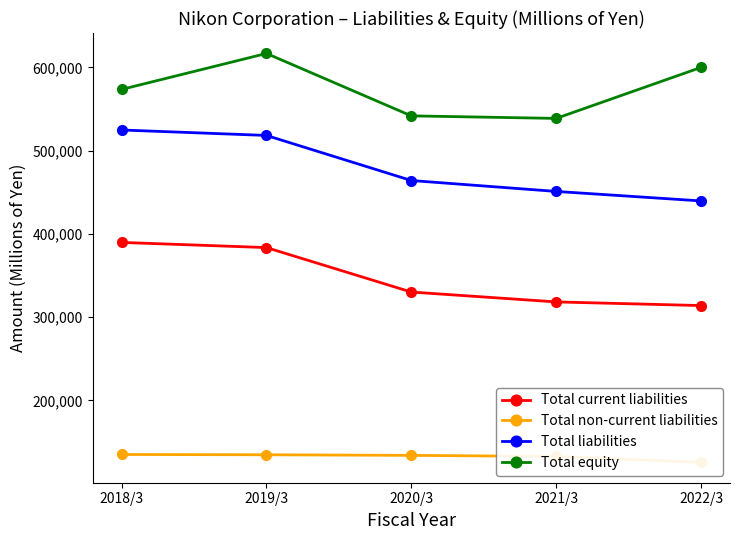

Which category has the lowest value in the Total equity series?

2021/3